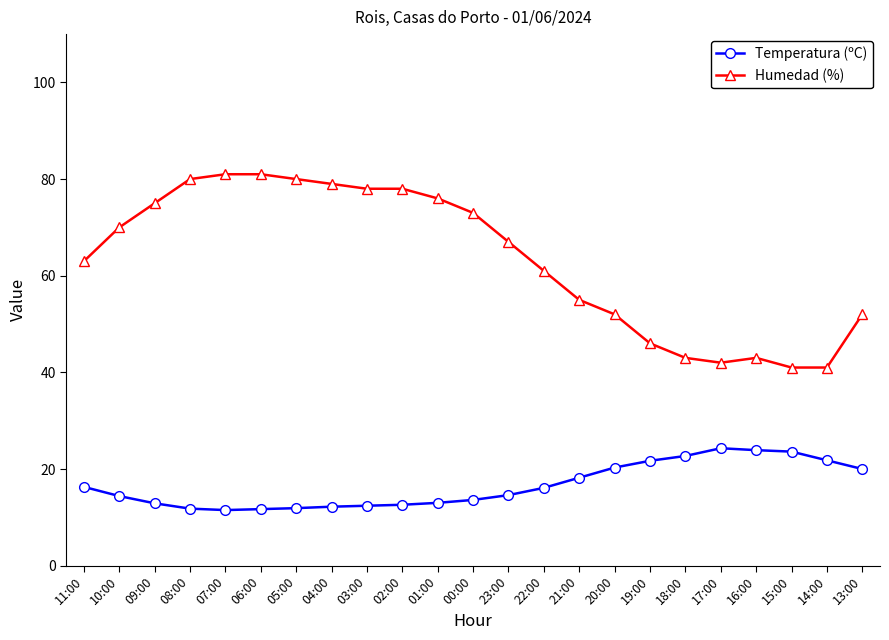

What value does the Humedad (%) series have at 03:00?

78.0